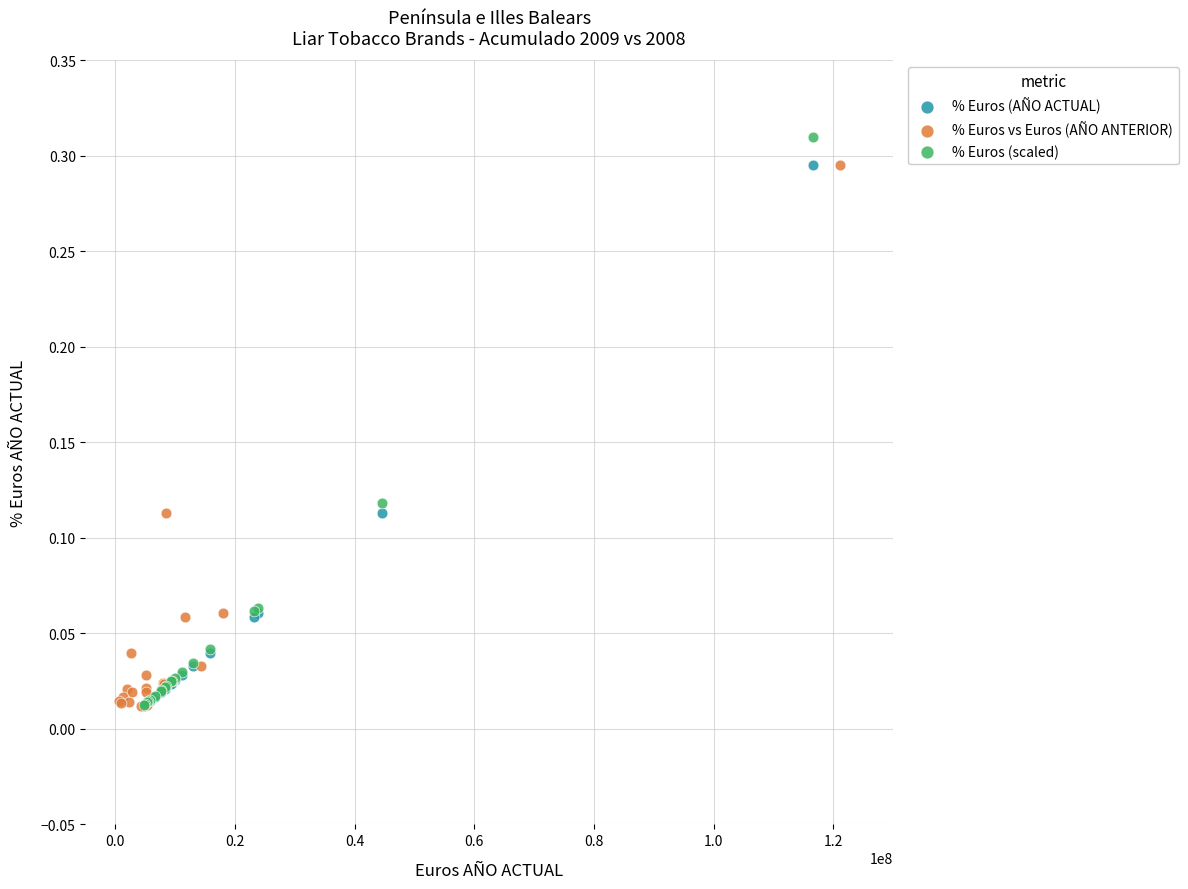

Which series has the largest Y range (max minus min)?

% Euros (scaled)